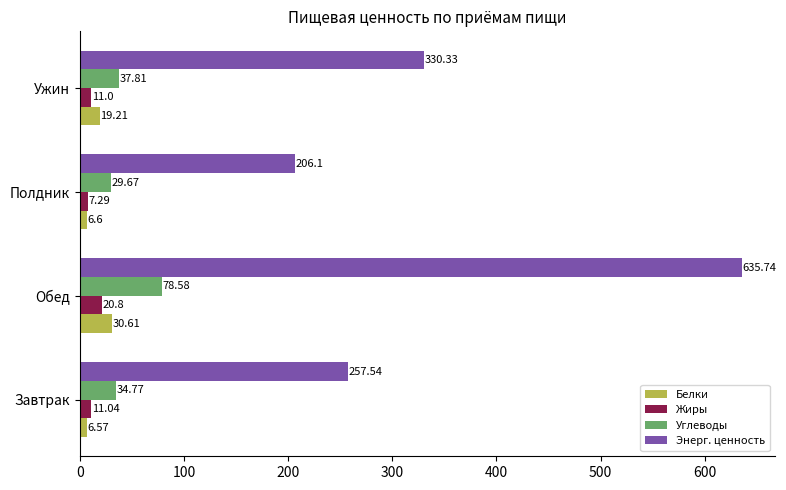

Which series changed the most between Завтрак and Ужин?

Энерг. ценность